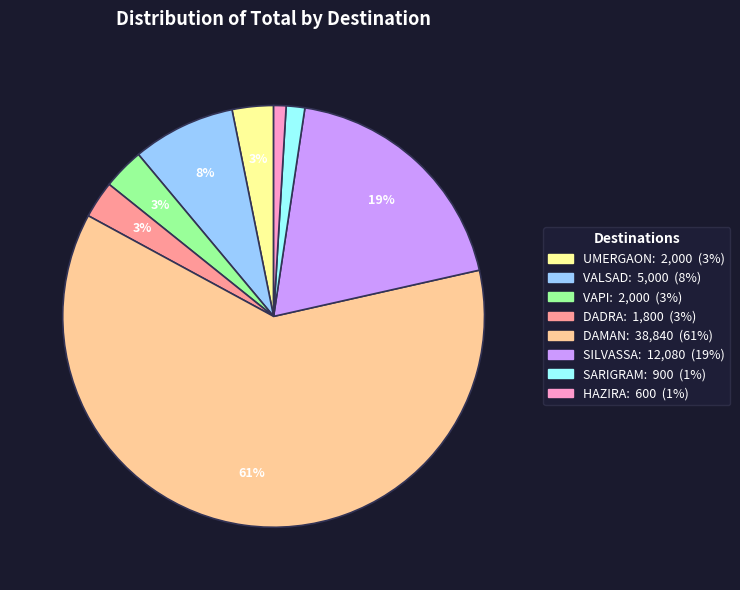

To the nearest percent, what is the combined percentage of UMERGAON and DAMAN?

65%